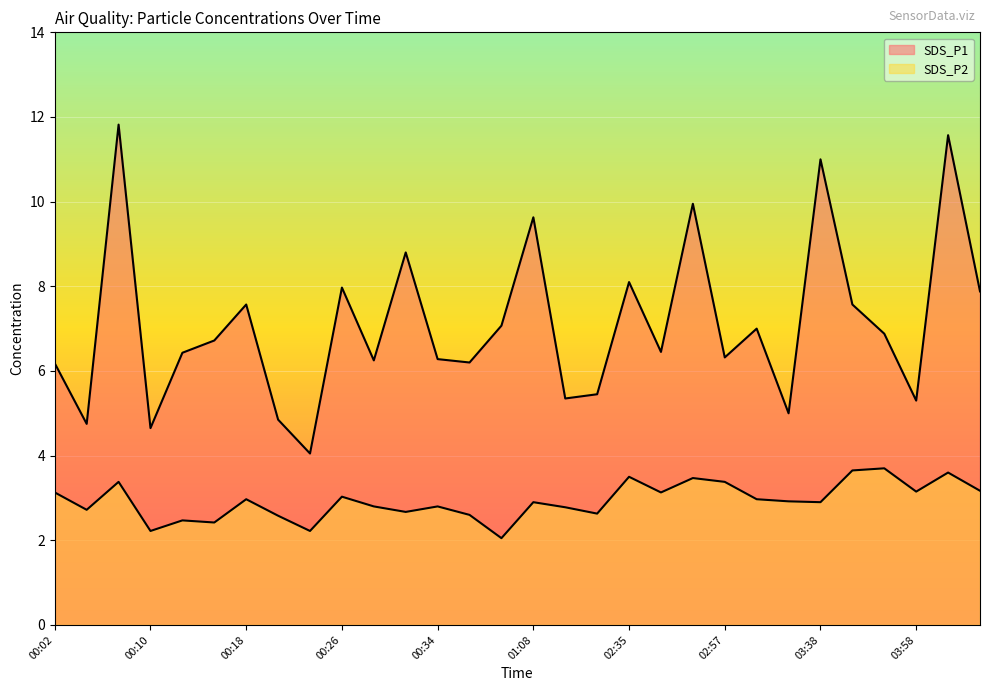

Where is SDS_P1 nearest to the value 7?

03:00